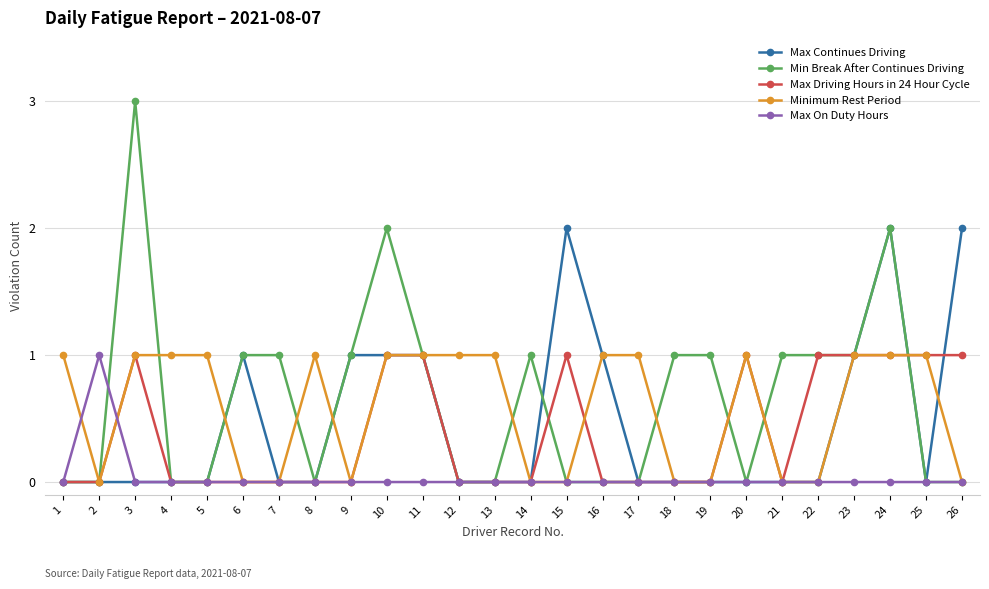

True or false: Min Break After Continues Driving has more than 1 interior local peaks.

True